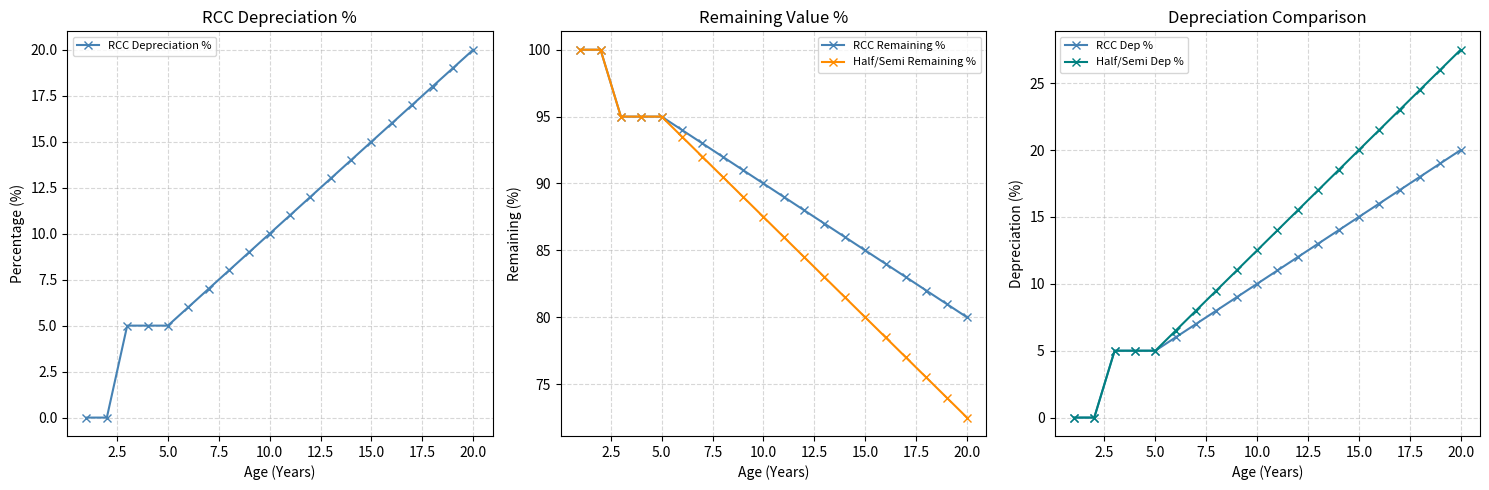

Which series has the largest total across all categories?

RCC Remaining %